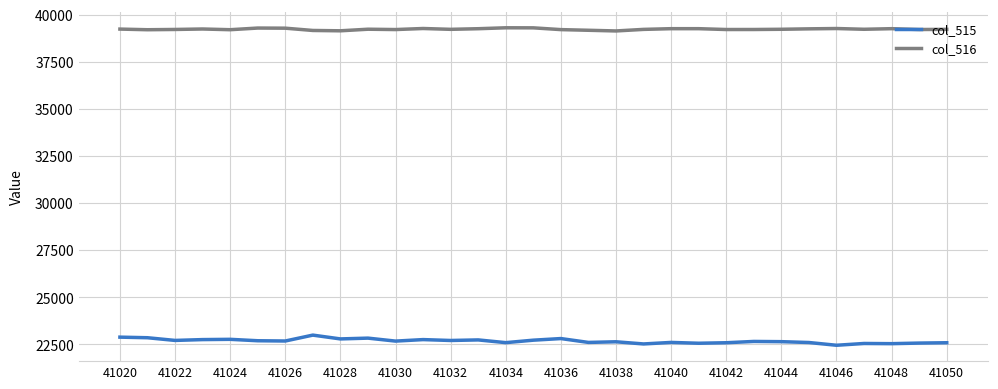

Does the chart have visible grid lines?

Yes